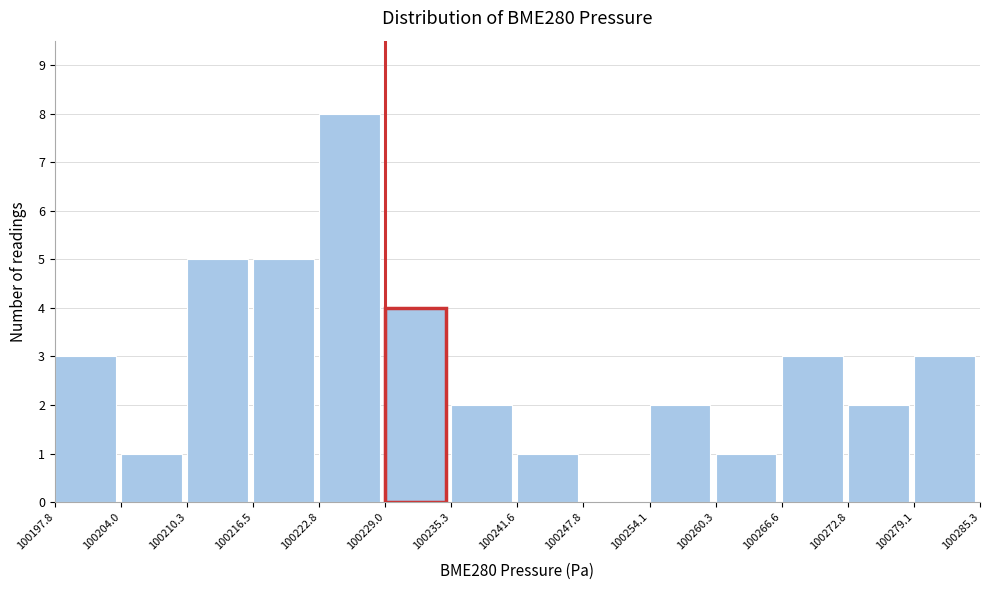

Reading left to right, list every bar in this chart as the range it spans on the x-axis followed by its height. The values are not printed on the chart, so give them approximately, as read against the axis.

100197.8 to 100204.0: 3
100204.0 to 100210.3: 1
100210.3 to 100216.5: 5
100216.5 to 100222.8: 5
100222.8 to 100229.0: 8
100229.0 to 100235.3: 4
100235.3 to 100241.6: 2
100241.6 to 100247.8: 1
100247.8 to 100254.1: 0
100254.1 to 100260.3: 2
100260.3 to 100266.6: 1
100266.6 to 100272.8: 3
100272.8 to 100279.1: 2
100279.1 to 100285.3: 3